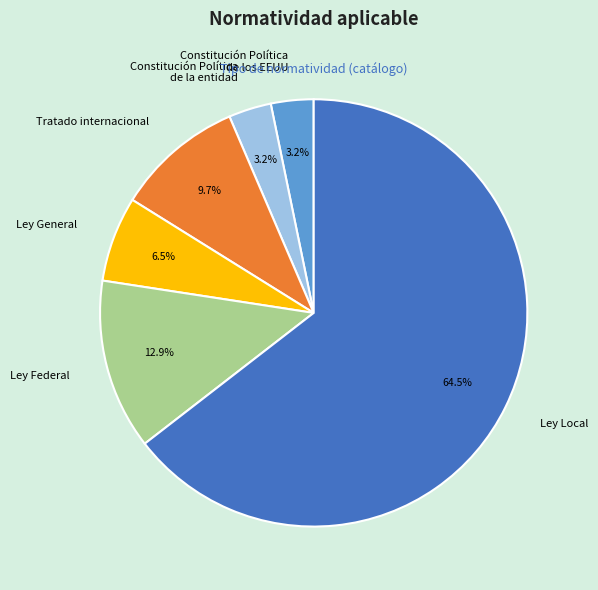

What is the ratio of the value at Ley Federal to the value at Ley General?

2.0